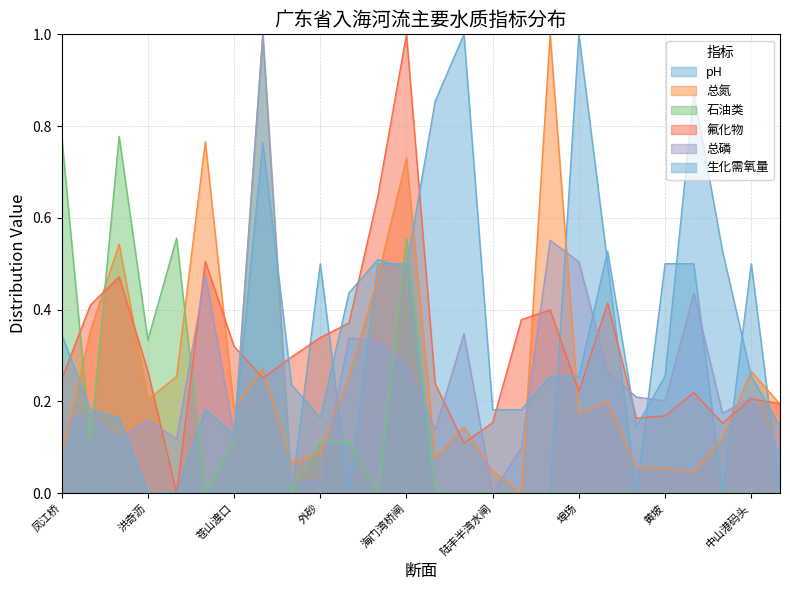

What is the label of the 9th point from the left?

莲阳桥闸